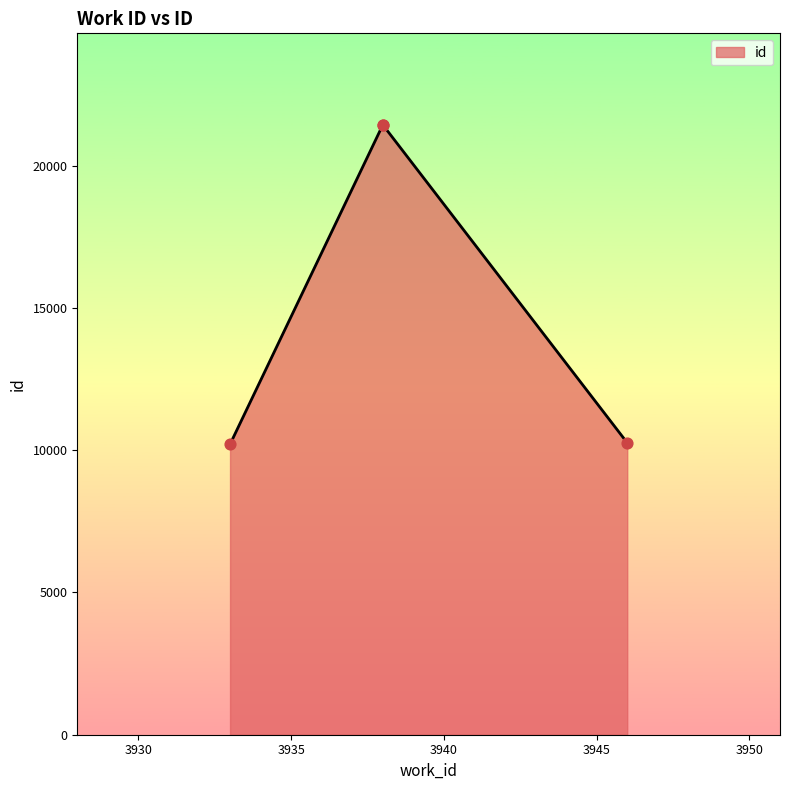

Approximately how many times larger is the value at 3933 compared to 3938?

0.5